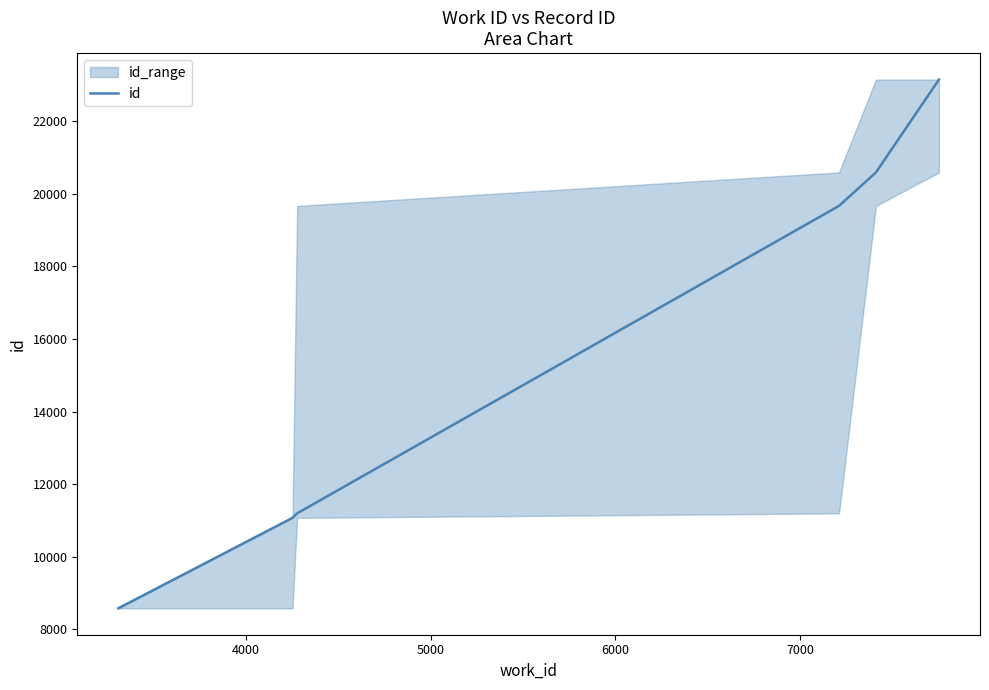

Reading right to left, extract all data points from this chart.

23150	20591	19668	11193	11069	8576